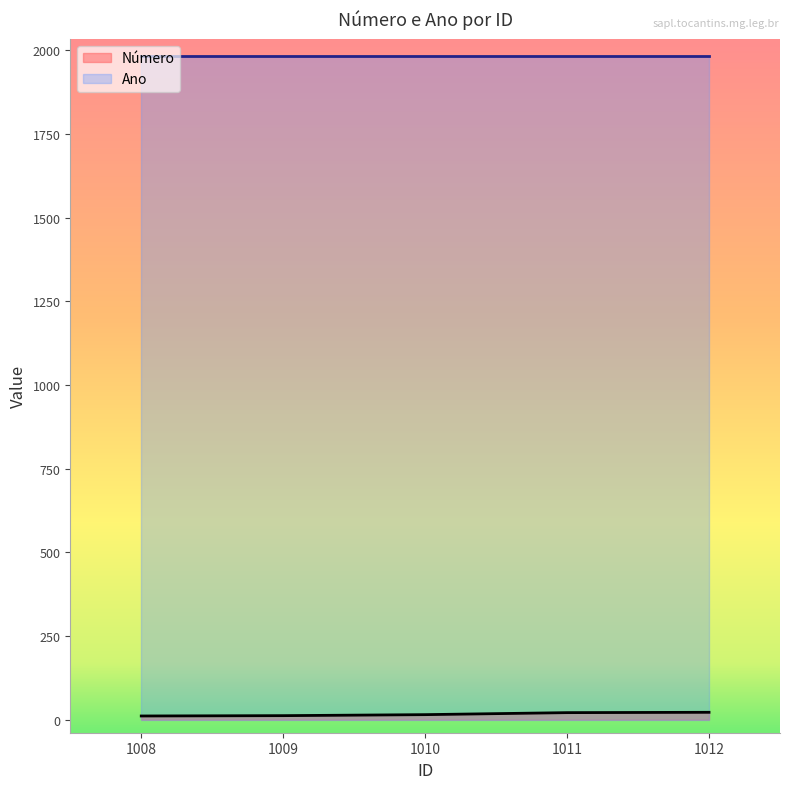

List the labels in order of value, smallest first.

1008, 1009, 1010, 1011, 1012